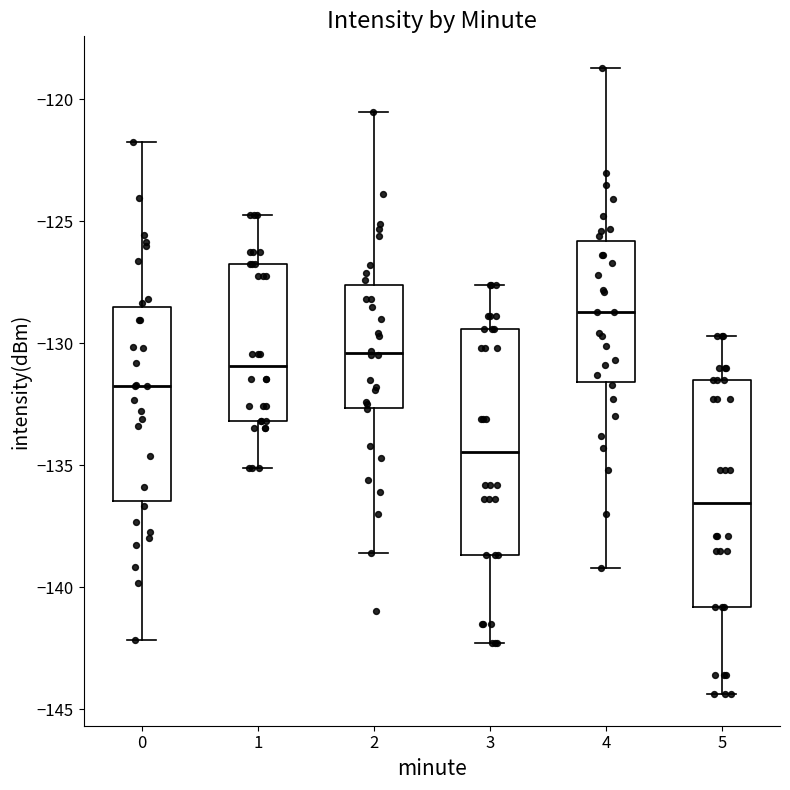

Where is the lower edge of the box at x = 5 on the y-axis? The values are not printed on the chart, so give them approximately, as read against the axis.

-141.0